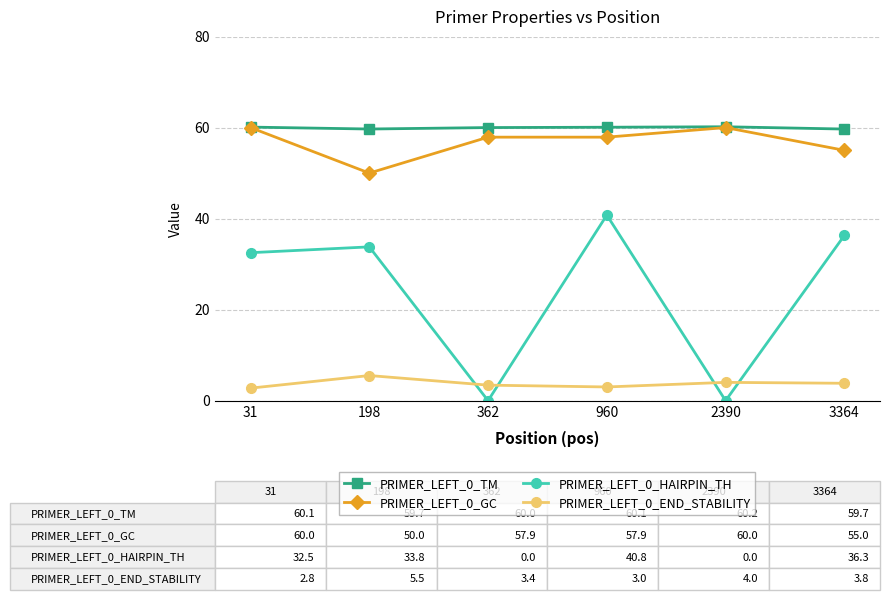

How many categories are shown in the chart?

6